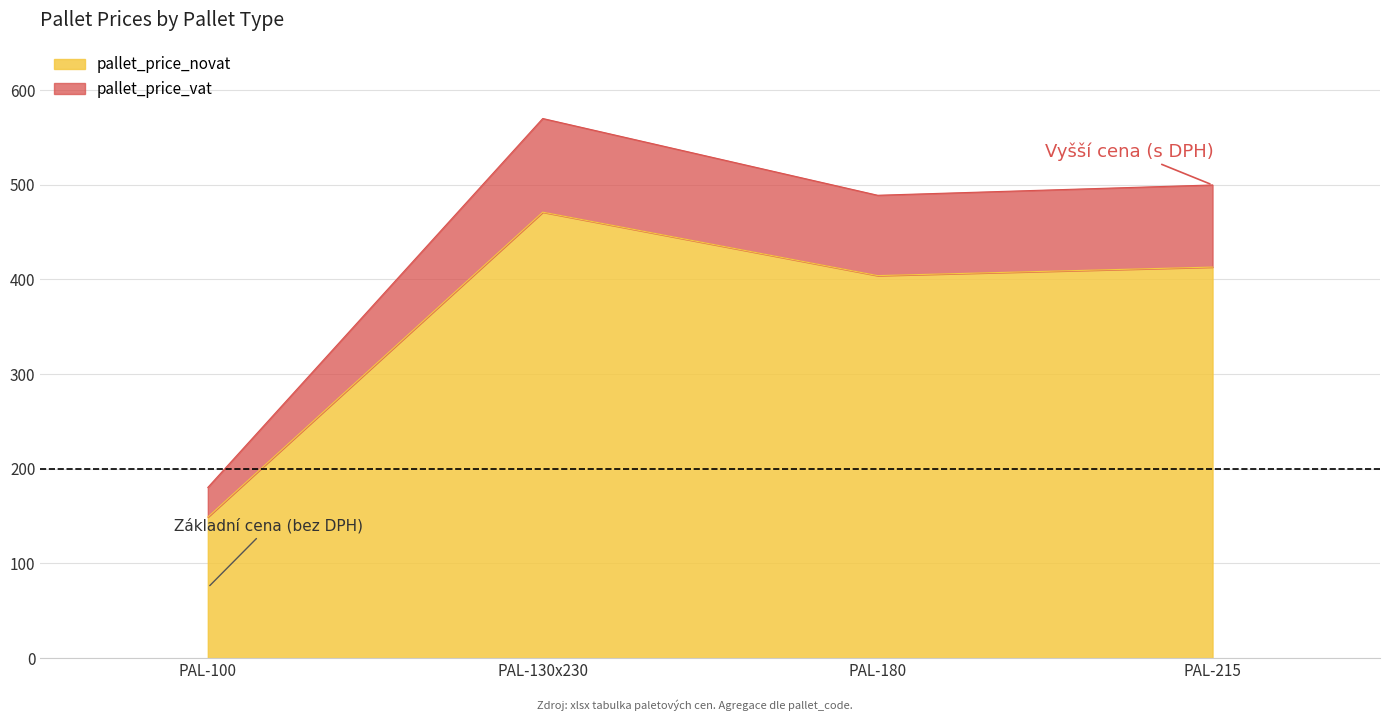

What is the approximate value of pallet_price_vat at PAL-215?

499.7